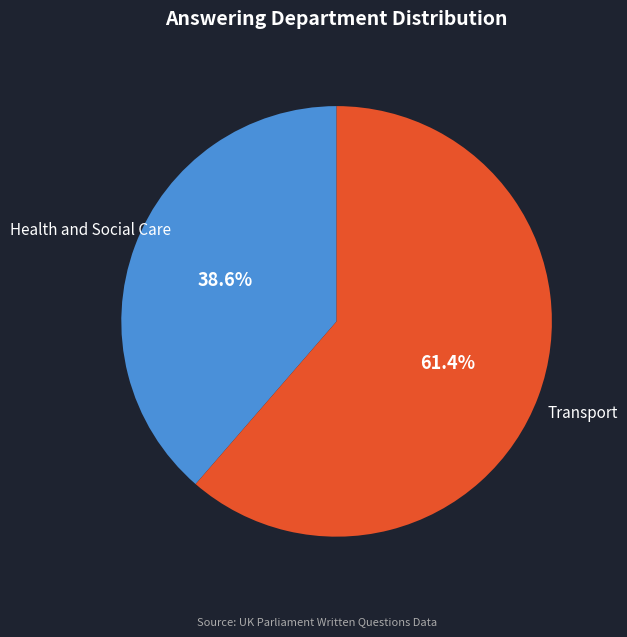

Does any single category account for the majority?

Yes